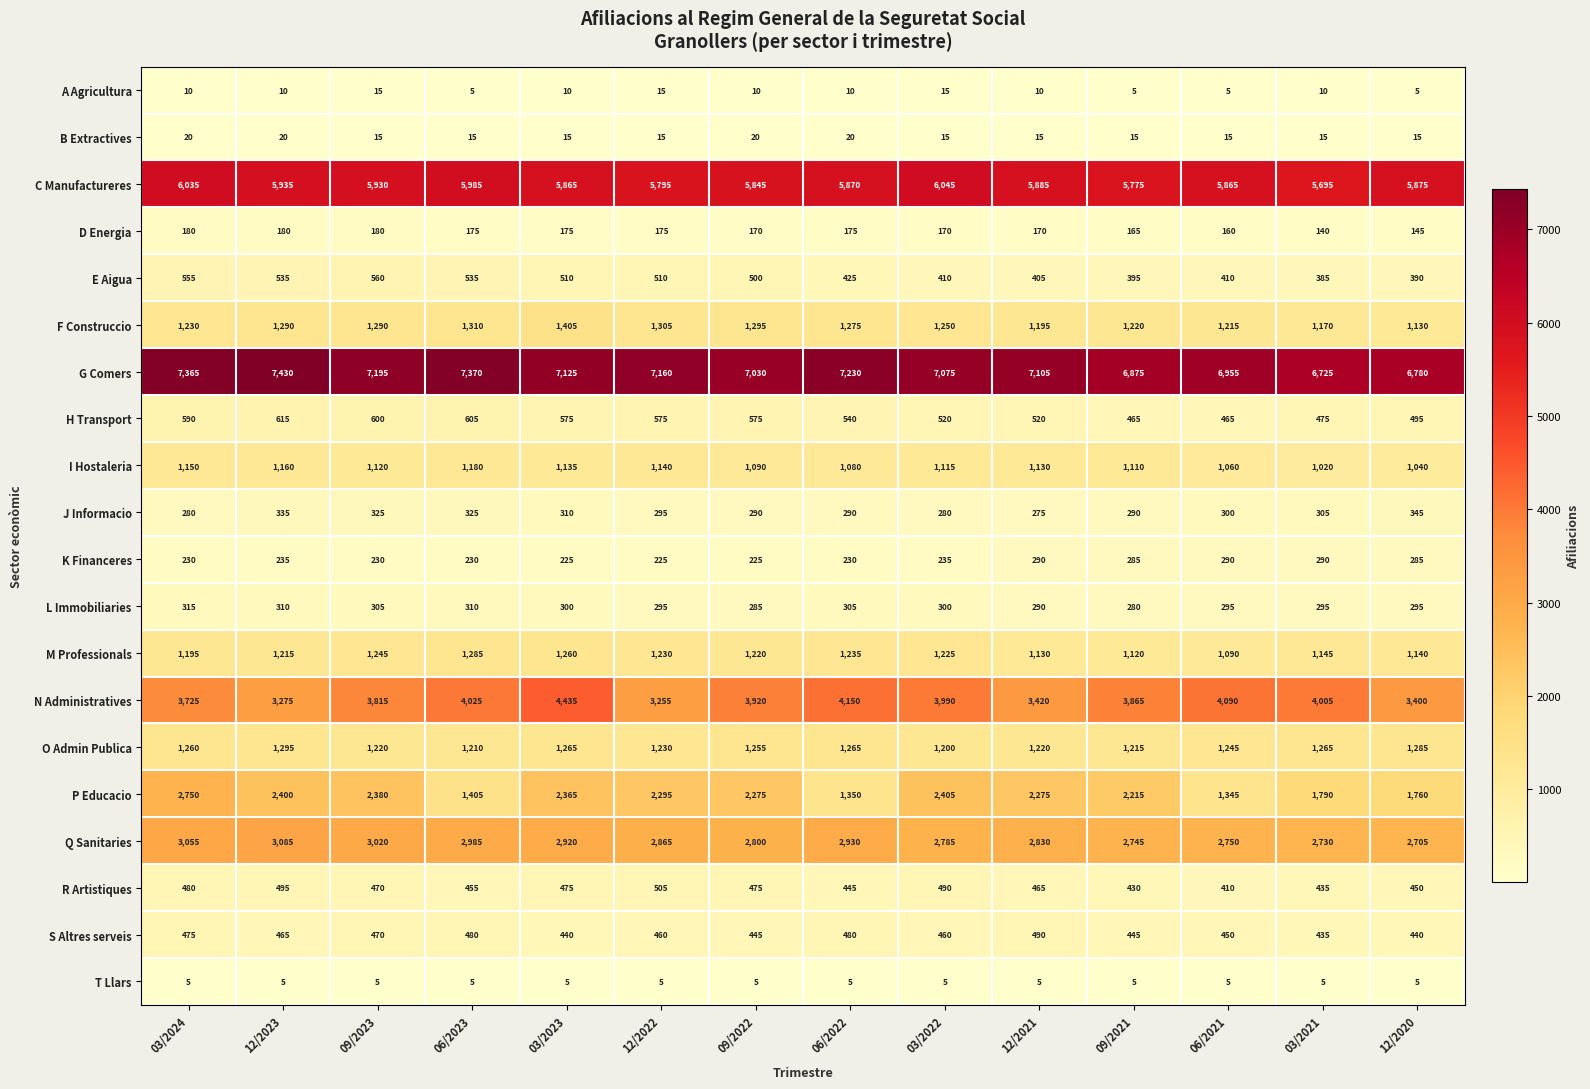

What is the spread (max minus min) of values at 06/2023?

7365